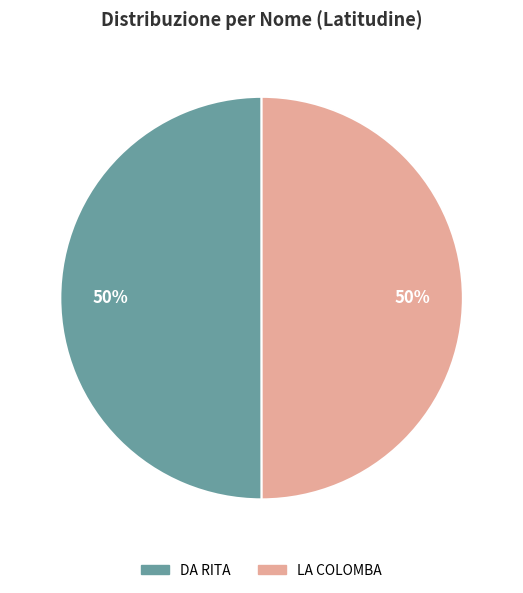

To the nearest percent, what percentage of the pie is LA COLOMBA?

50%